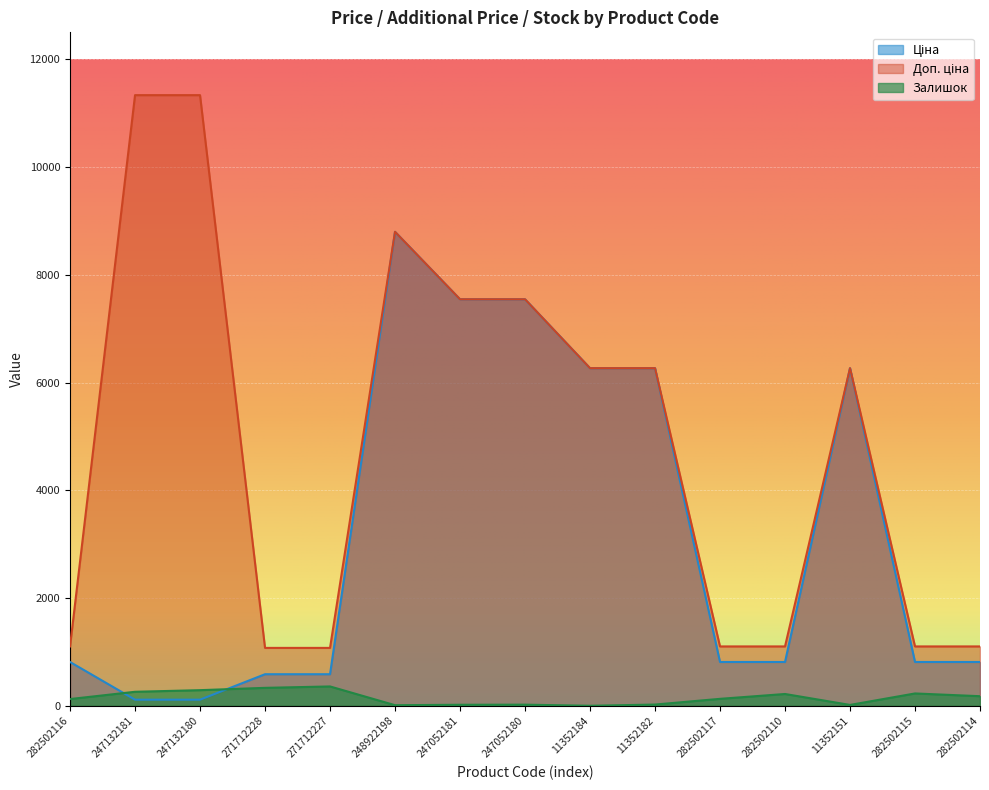

What is the sum of all Доп. ціна values?

73015.2